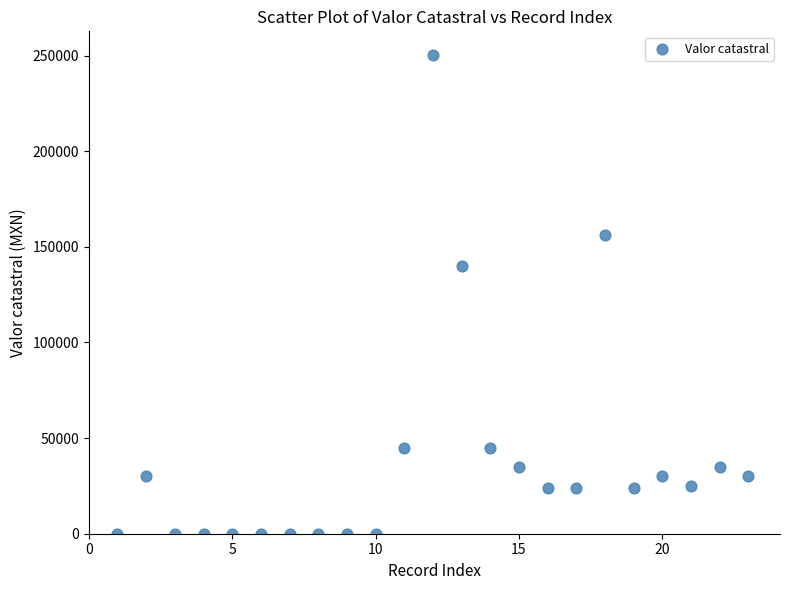

What Y value in the scatter plot is closest to 125100?

140000